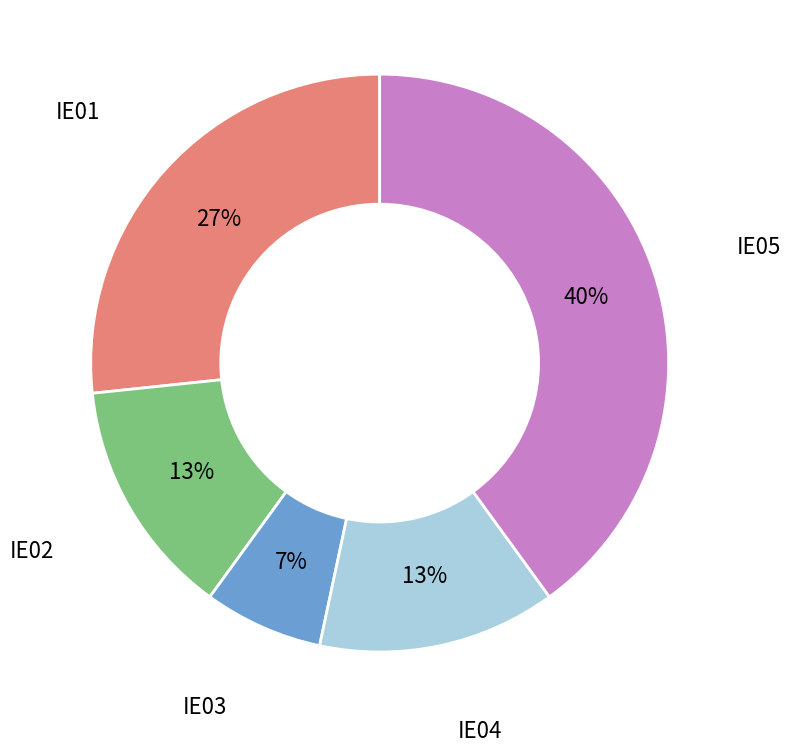

To the nearest percent, what portion does IE04 represent?

13%